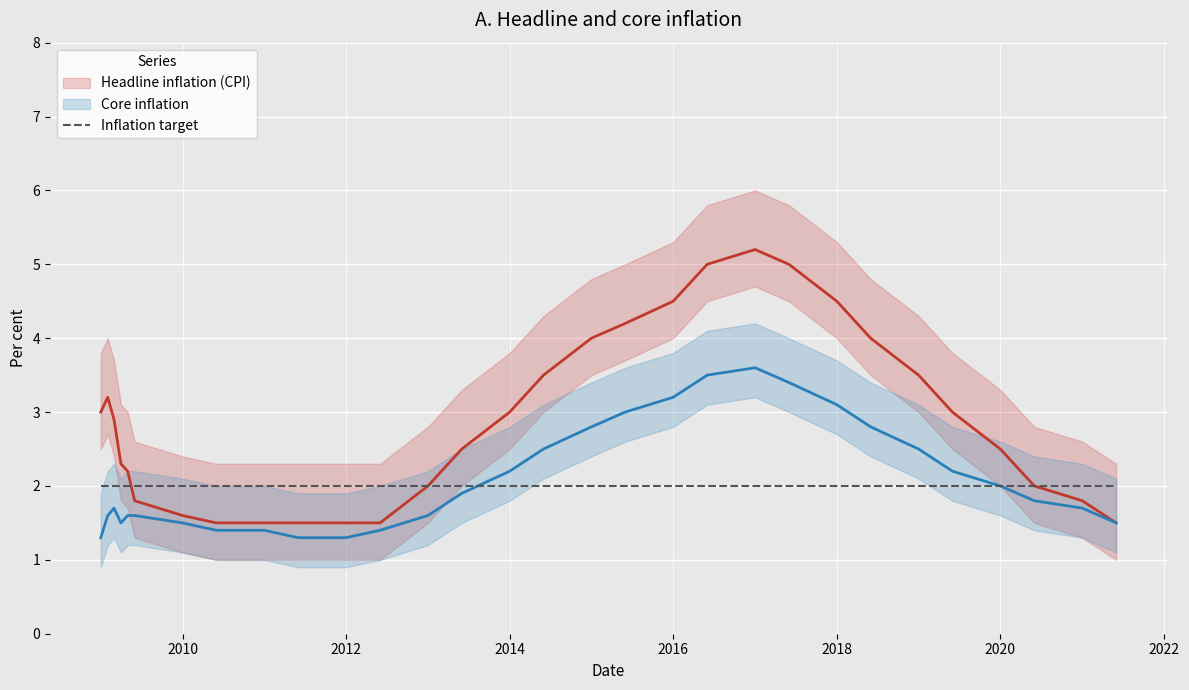

What is the average value of the Core inflation series?

2.1